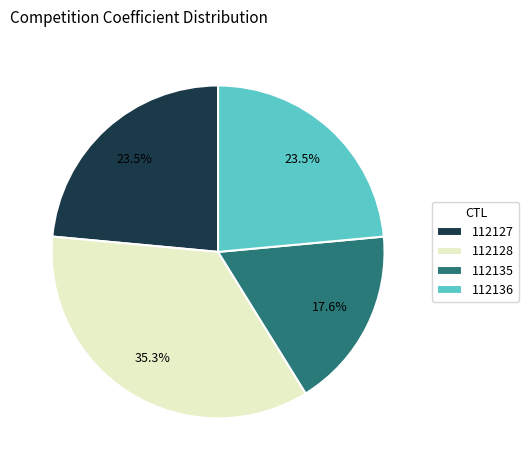

Does 112128 account for over 50% of the chart?

No